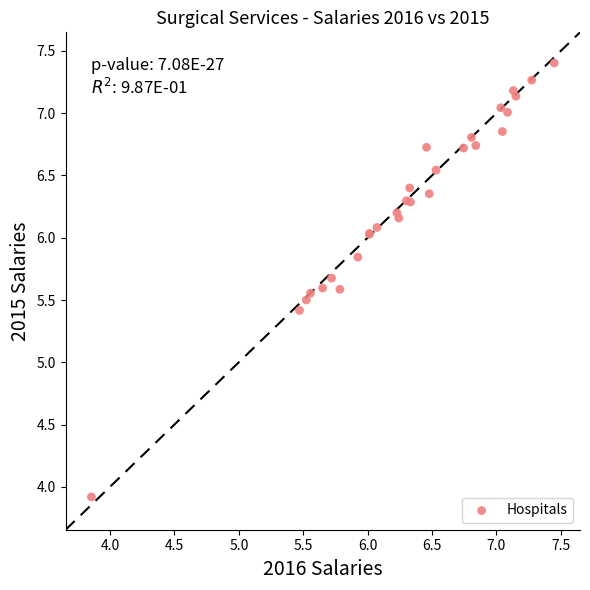

What Y value in the scatter plot is closest to 5?

5.4